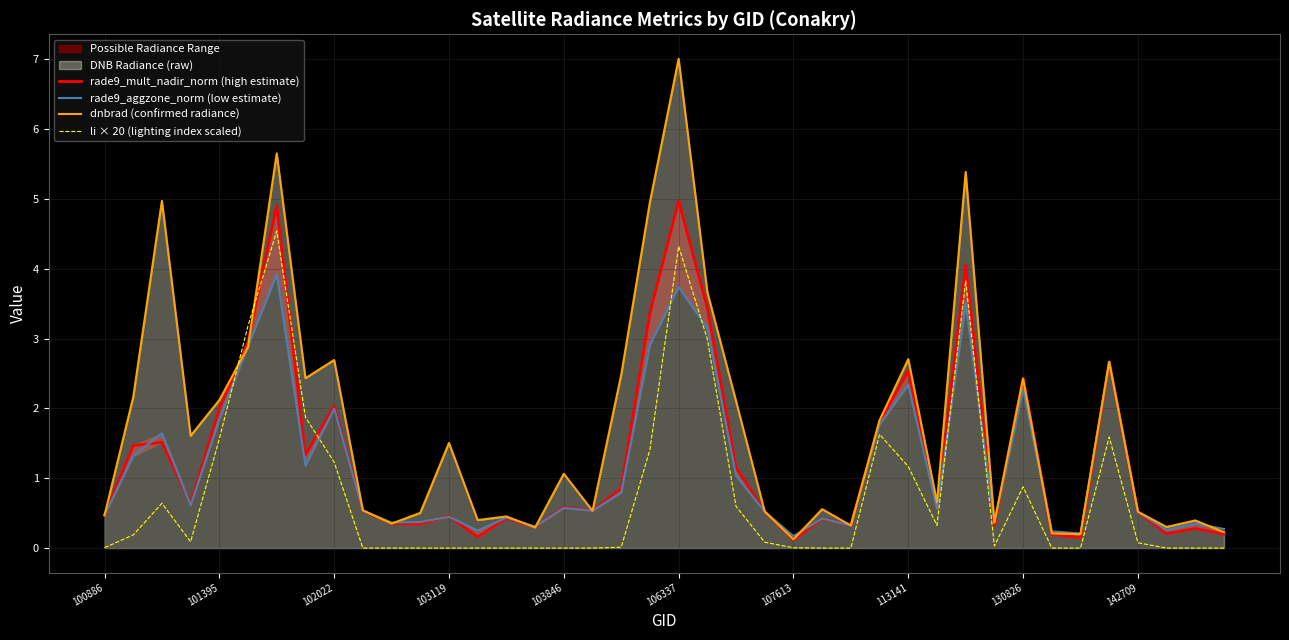

At which label does dnbrad (confirmed radiance) reach its peak?

106337